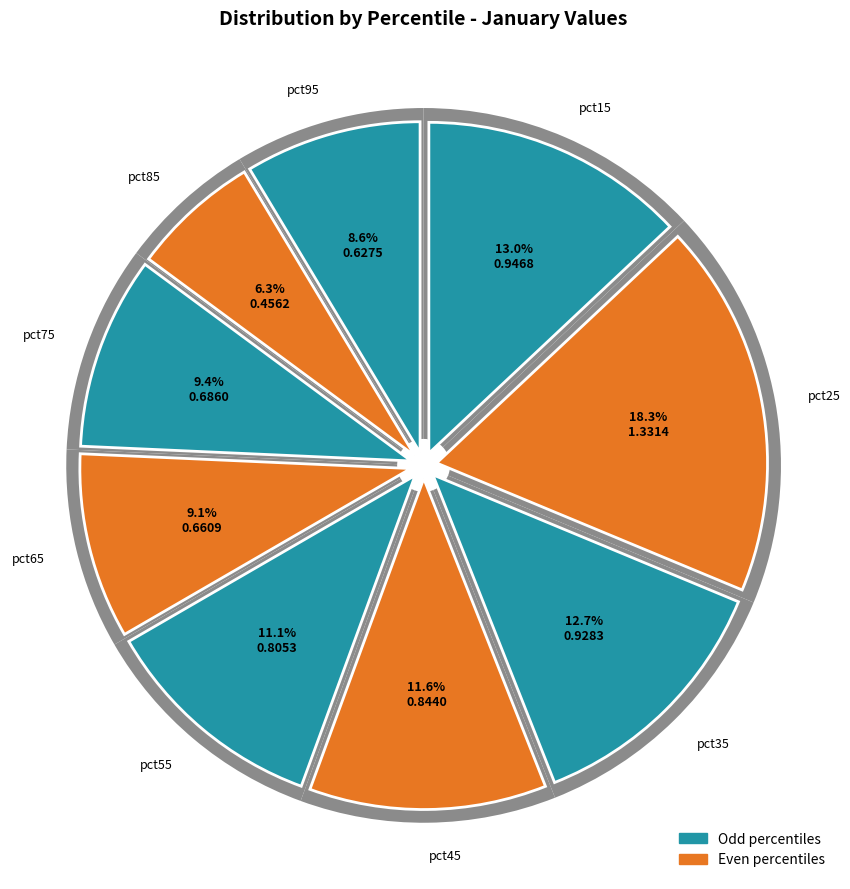

How much of the chart is everything except pct75?

90.6%